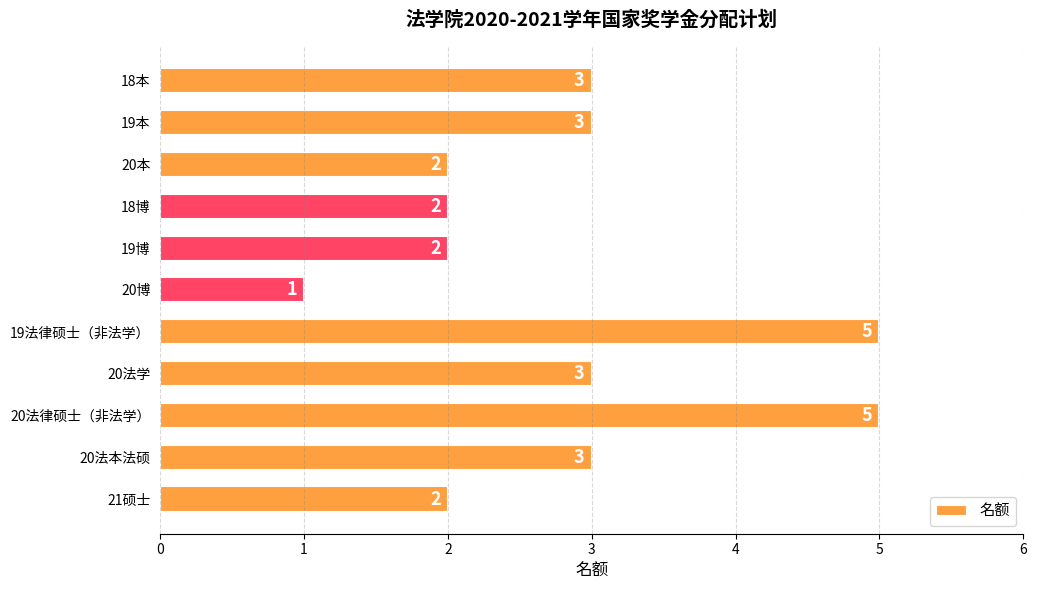

How many bars are there in total?

11